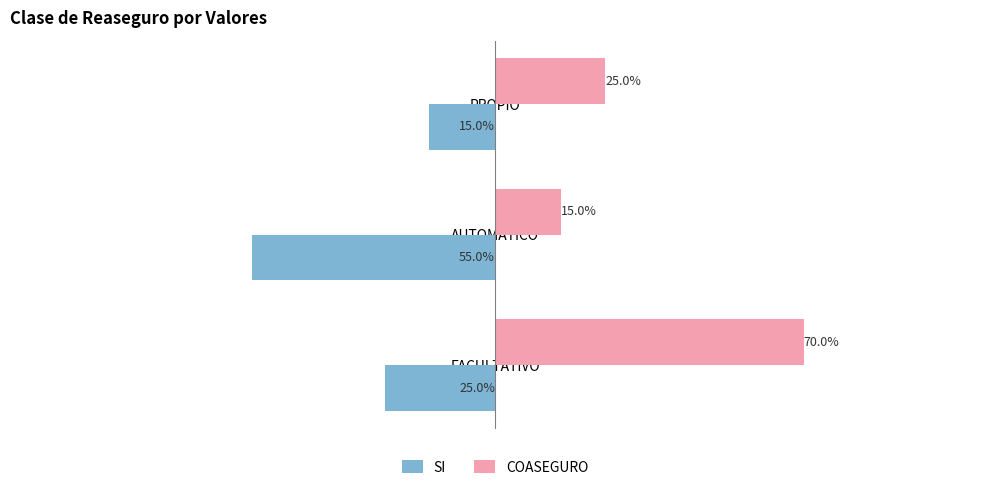

Which series has the largest total across all categories?

COASEGURO